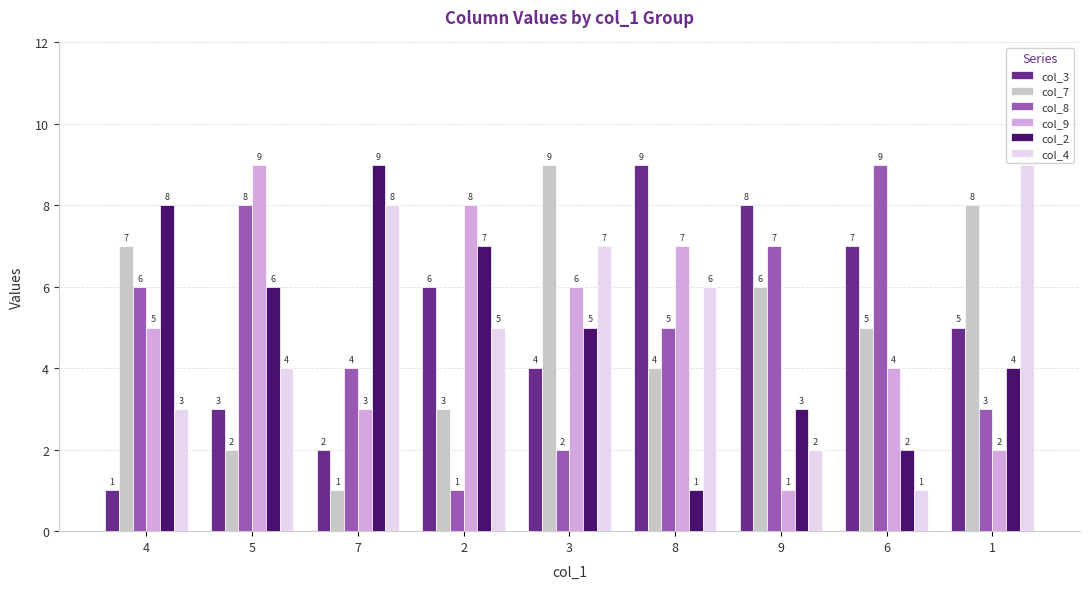

What is the difference between the maximum and minimum values in the col_4 series?

8